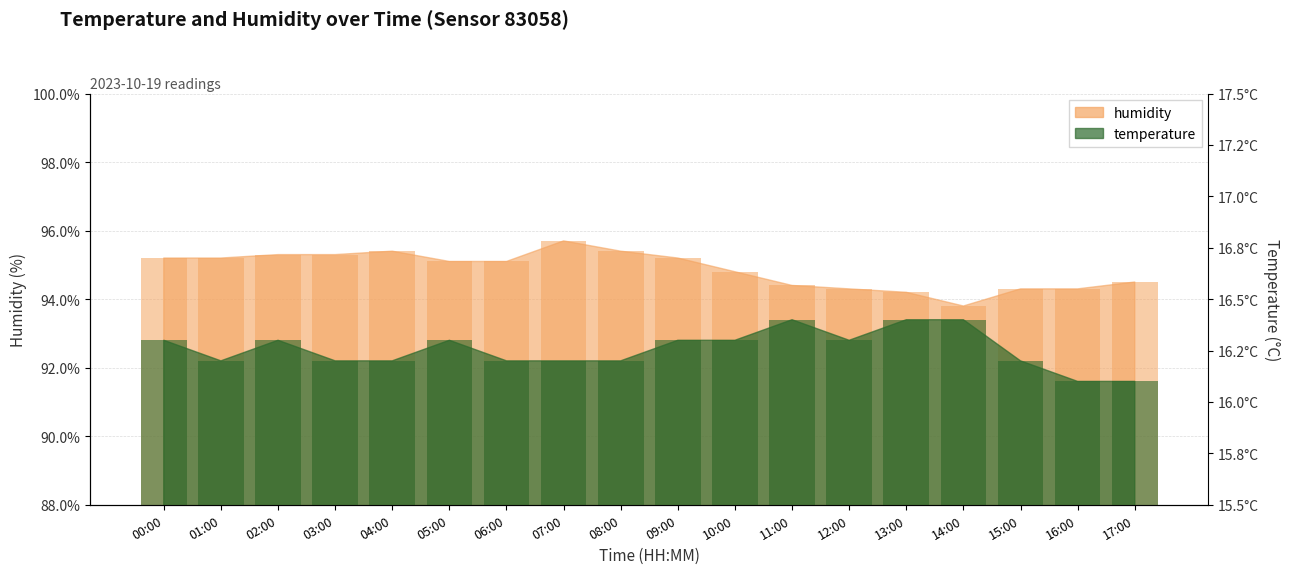

What is the value of the humidity bar at the 7th from the left?

95.1